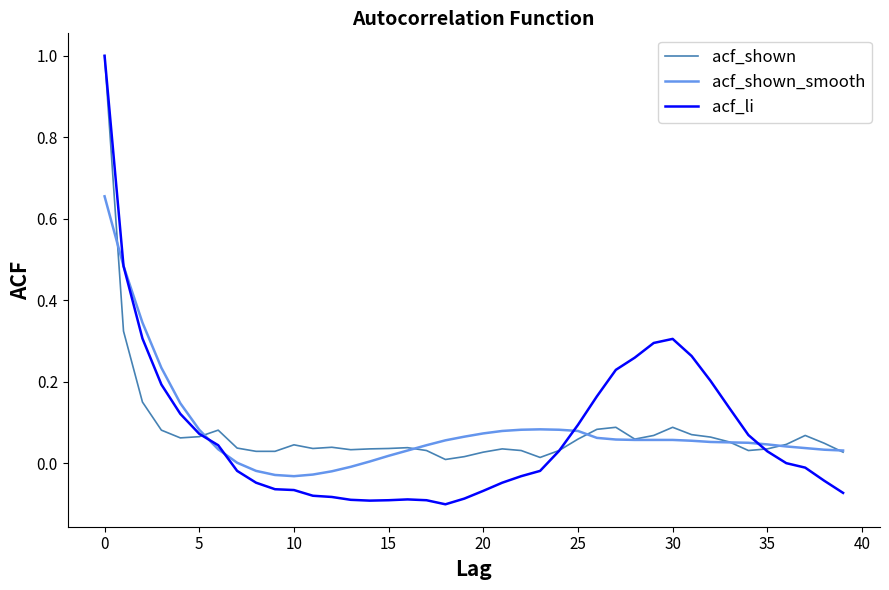

Which series has the largest range (max minus min)?

acf_li